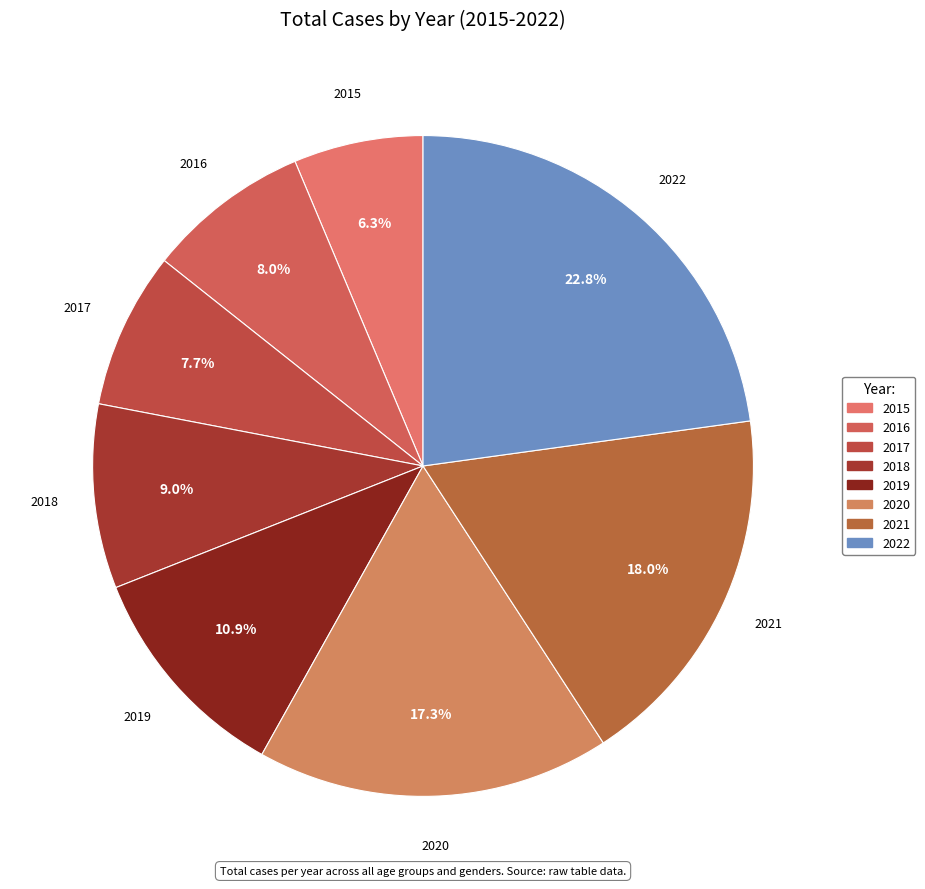

To the nearest percent, what is the combined percentage of 2020 and 2017?

25%